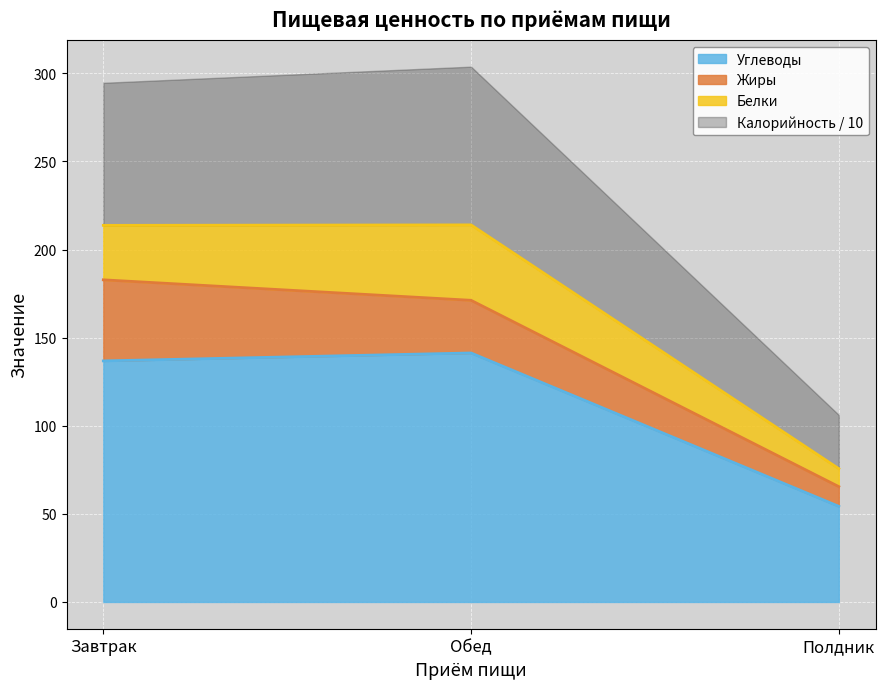

List the labels in order of Углеводы value, smallest first.

Полдник, Завтрак, Обед